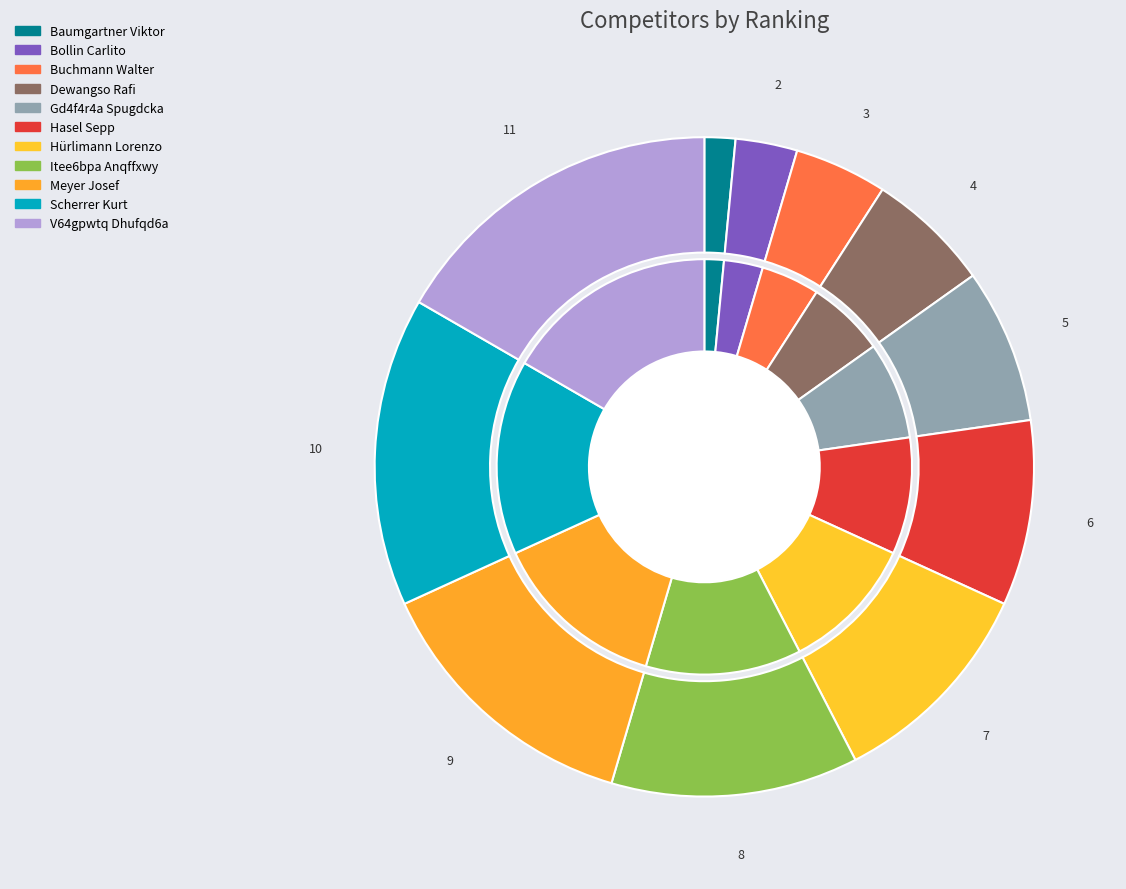

To the nearest percent, what is the difference between the largest and smallest slice percentages?

15%